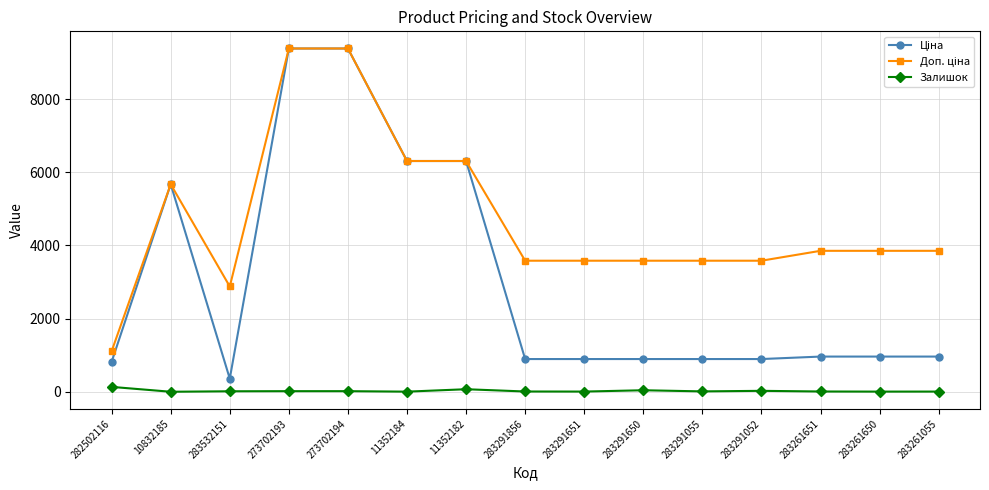

At how many categories does at least one series exceed 5184?

5